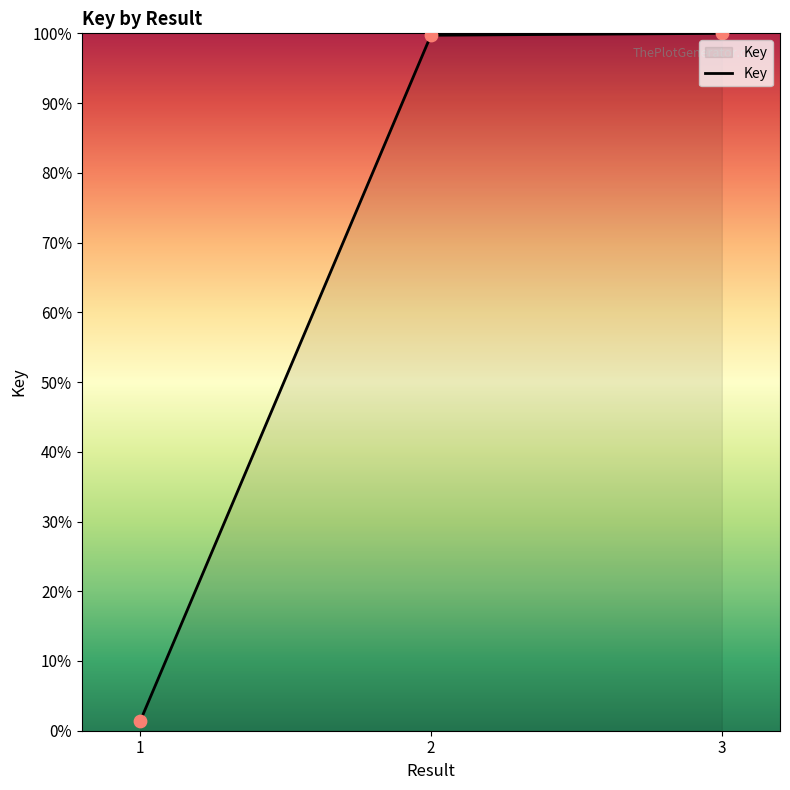

Approximately how many times larger is the value at 2 compared to 3?

1.0